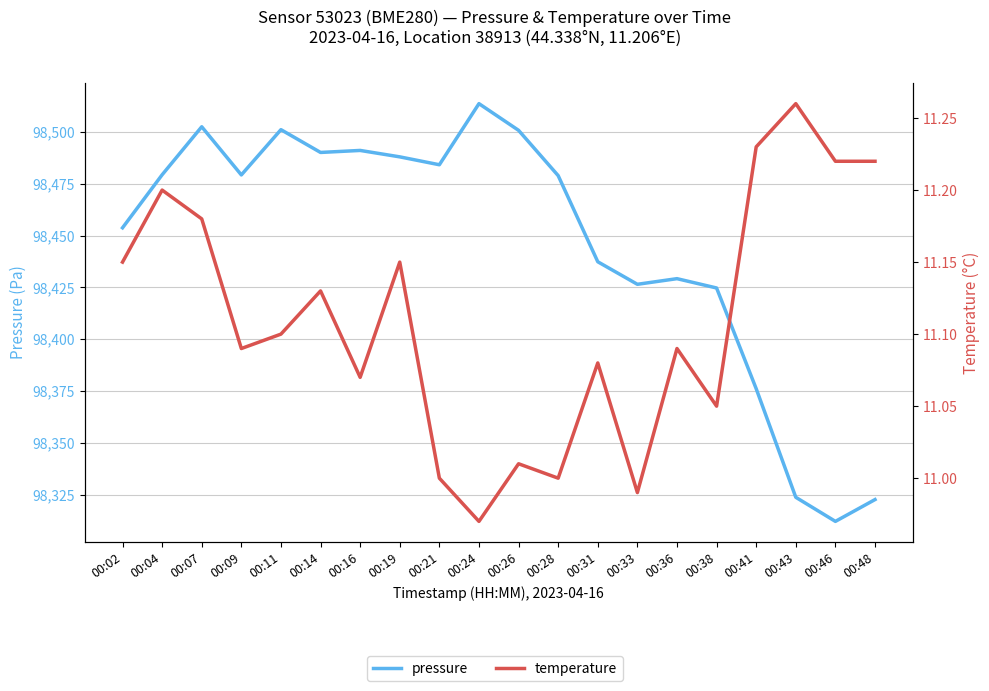

True or false: pressure and temperature cross at least once.

False